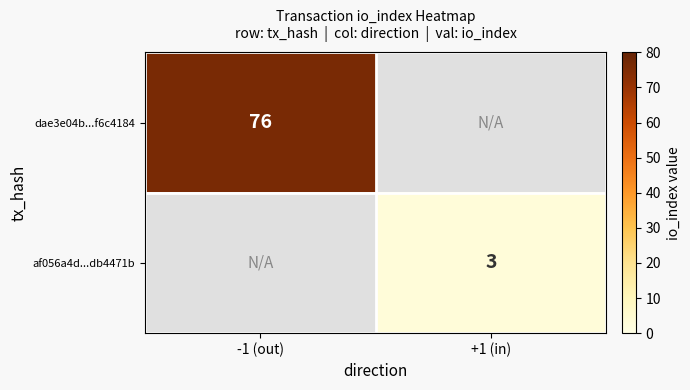

The af056a4d...db4471b series shows 4 at +1 (in). True or false?

False